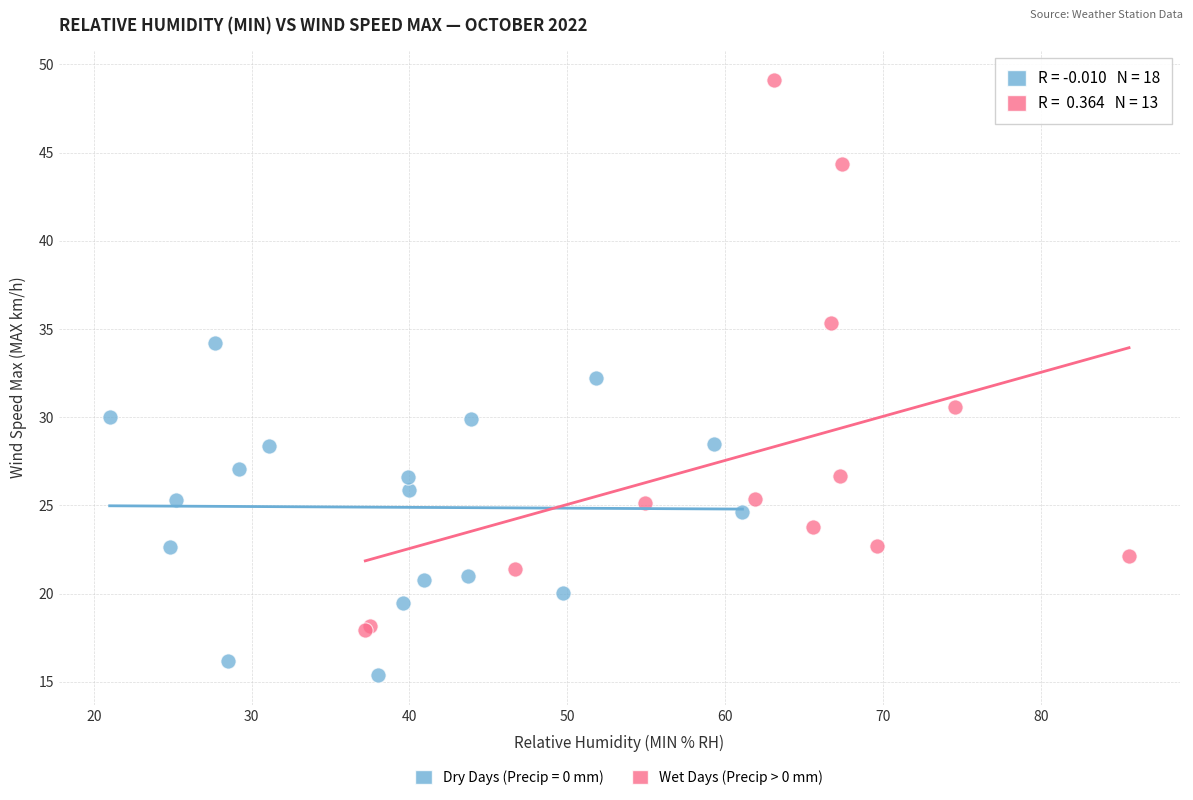

Which series reaches the maximum Y coordinate?

Wet Days (Precip > 0 mm)